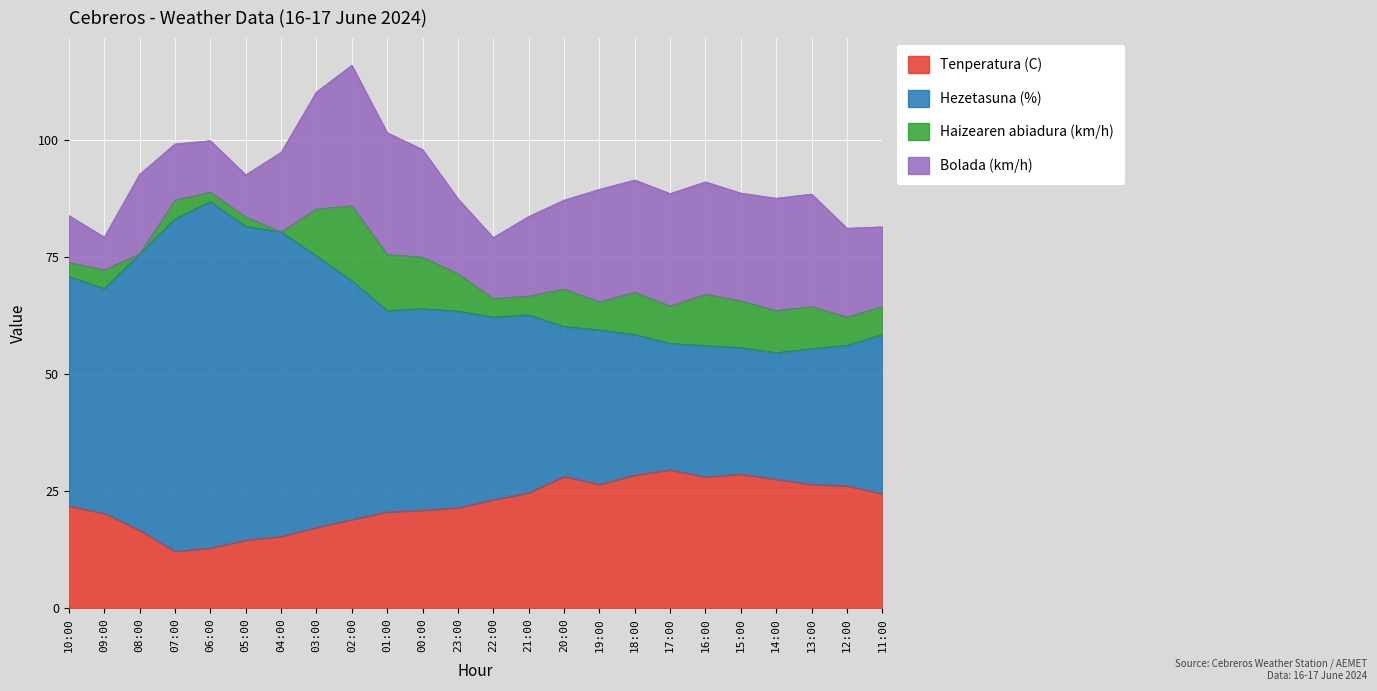

True or false: Hezetasuna (%) has a value of 36.2 at 18:00.

False